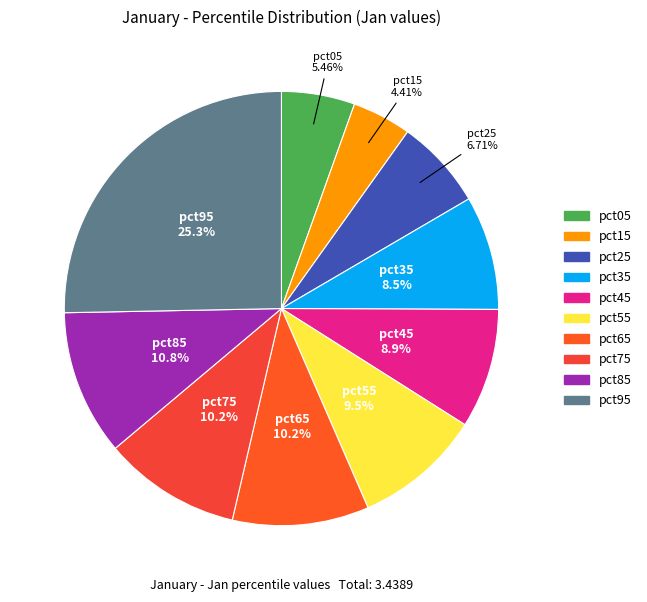

True or false: pct65 accounts for 1% of the total.

False